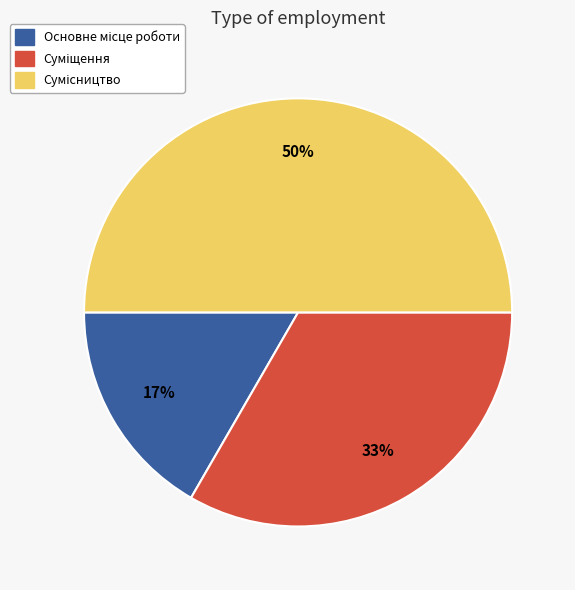

To the nearest percent, what is the difference between the largest and smallest slice percentages?

33%